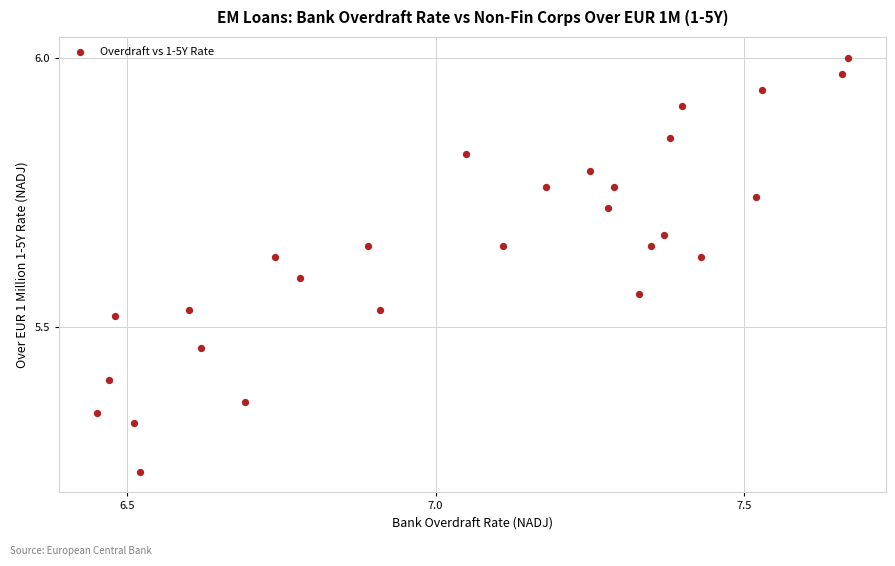

What is the range of X values (max minus min)?

1.2